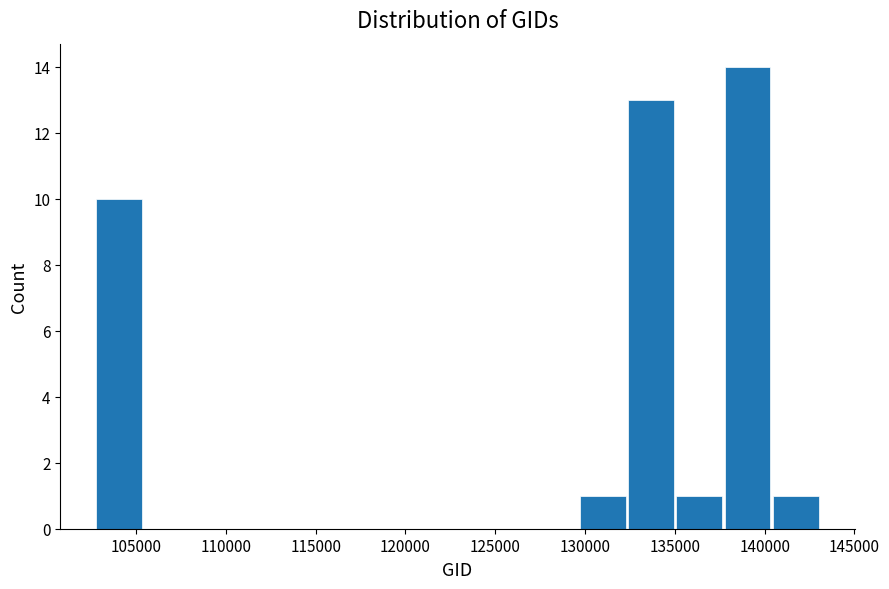

Reading left to right, list every bar in this chart as the range it spans on the x-axis followed by its height. Neither the bar edges nor the heights are printed on the chart, so give them approximately, as read against the axes.

103000 to 105500: 10
105500 to 108000: 0
108000 to 111000: 0
111000 to 113500: 0
113500 to 116000: 0
116000 to 119000: 0
119000 to 121500: 0
121500 to 124500: 0
124500 to 127000: 0
127000 to 129500: 0
129500 to 132500: 1
132500 to 135000: 13
135000 to 138000: 1
138000 to 140500: 14
140500 to 143000: 1